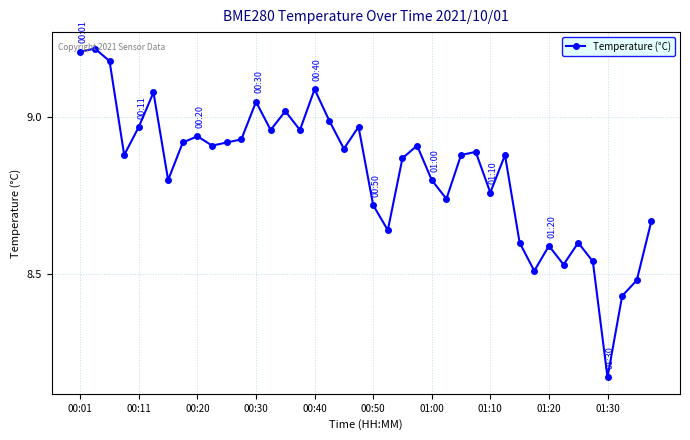

How many points are lower than both their immediate neighbors (excluding endpoints)?

12